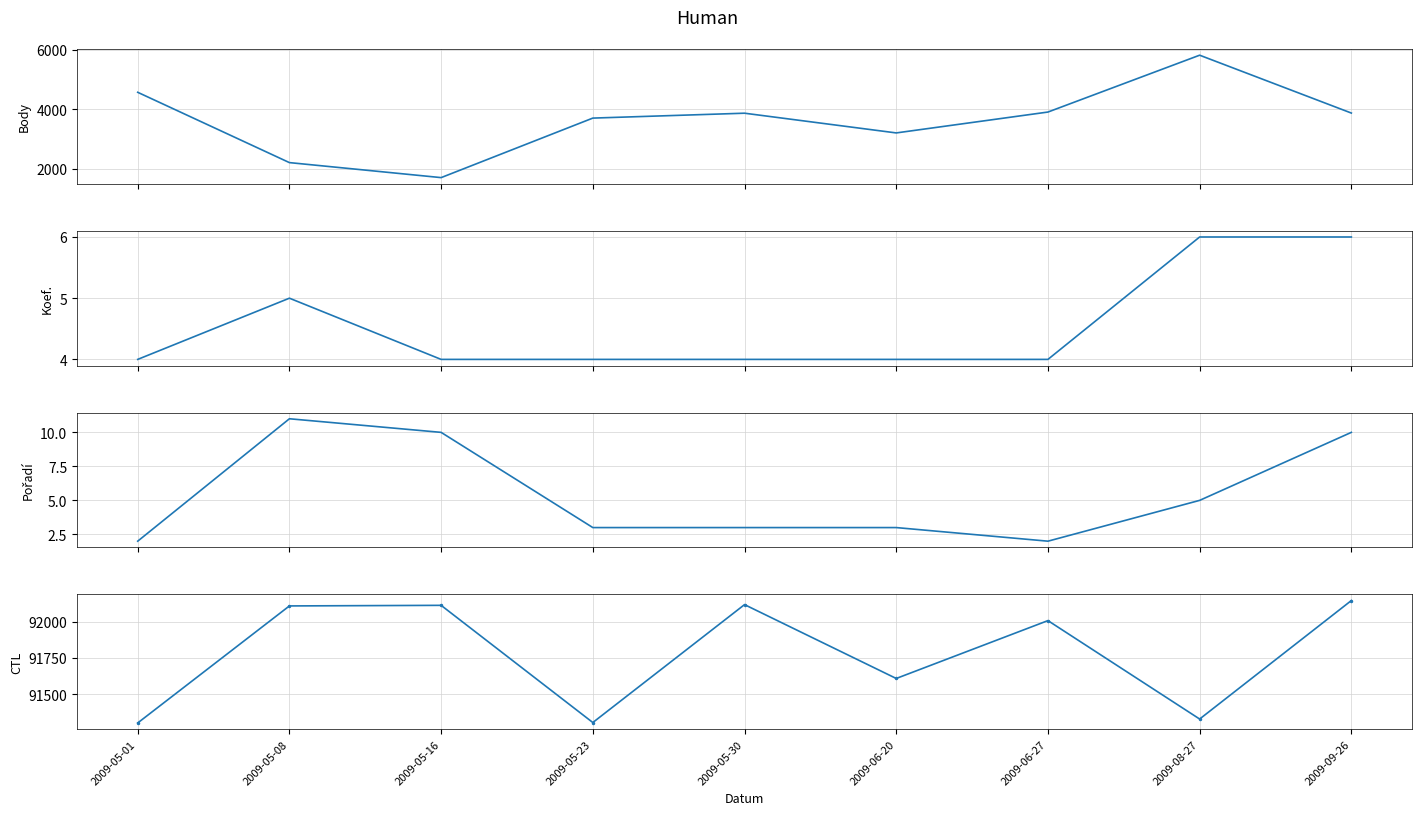

How many values in the CTL series exceed 92007?

4